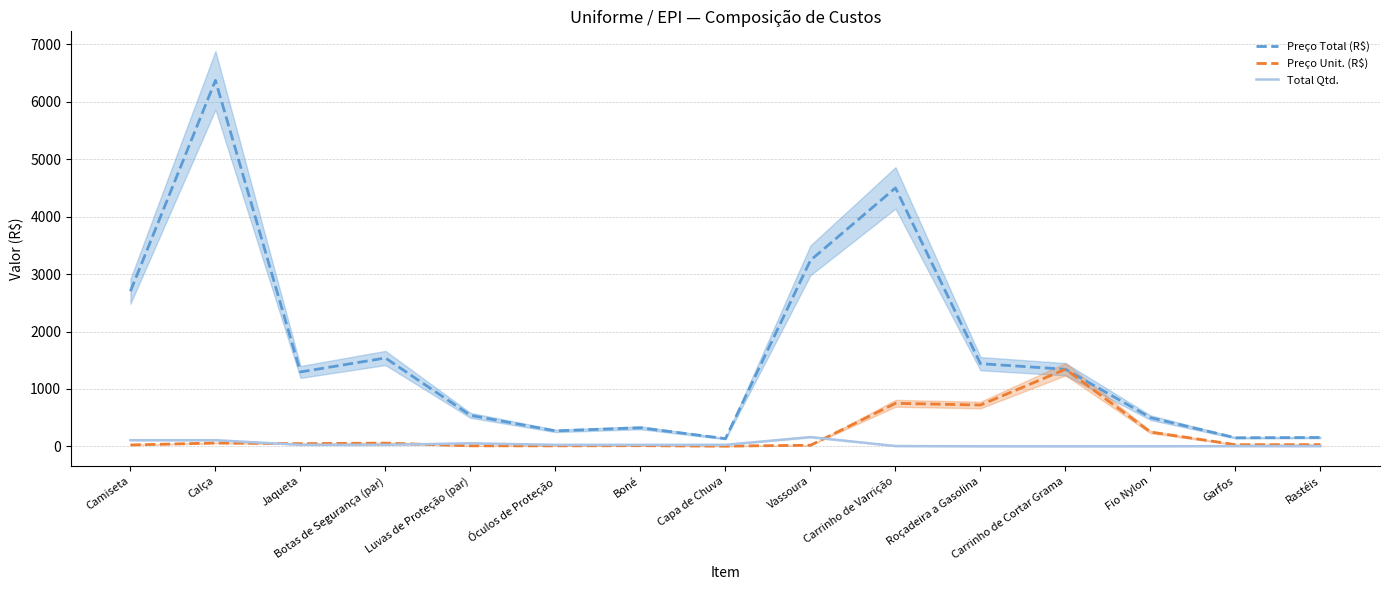

True or false: Preço Unit. (R$) has a value of 30.0 at Garfos.

True